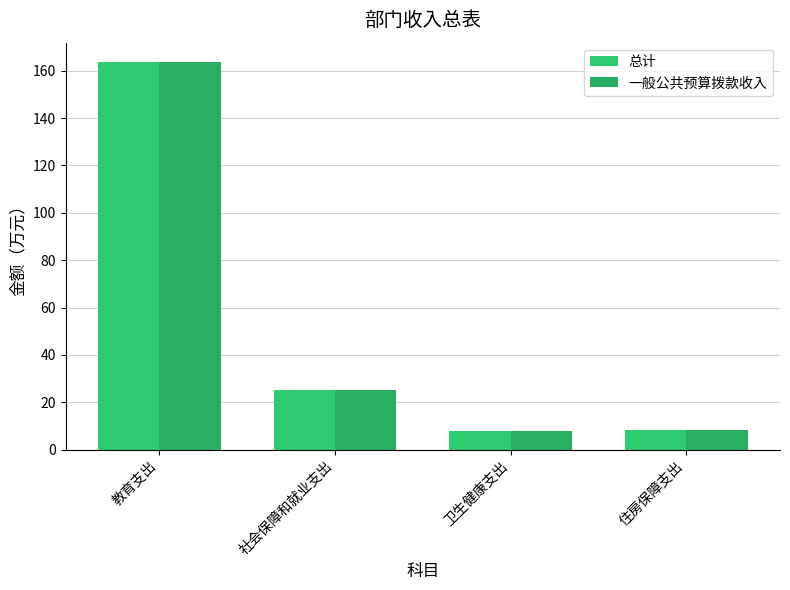

How many data points in 一般公共预算拨款收入 are less than 25?

2